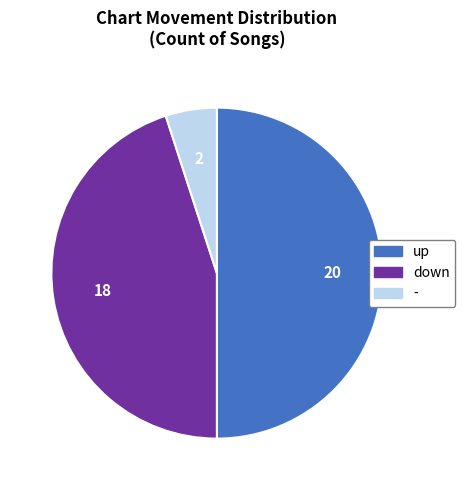

What is the largest slice in the pie chart?

up